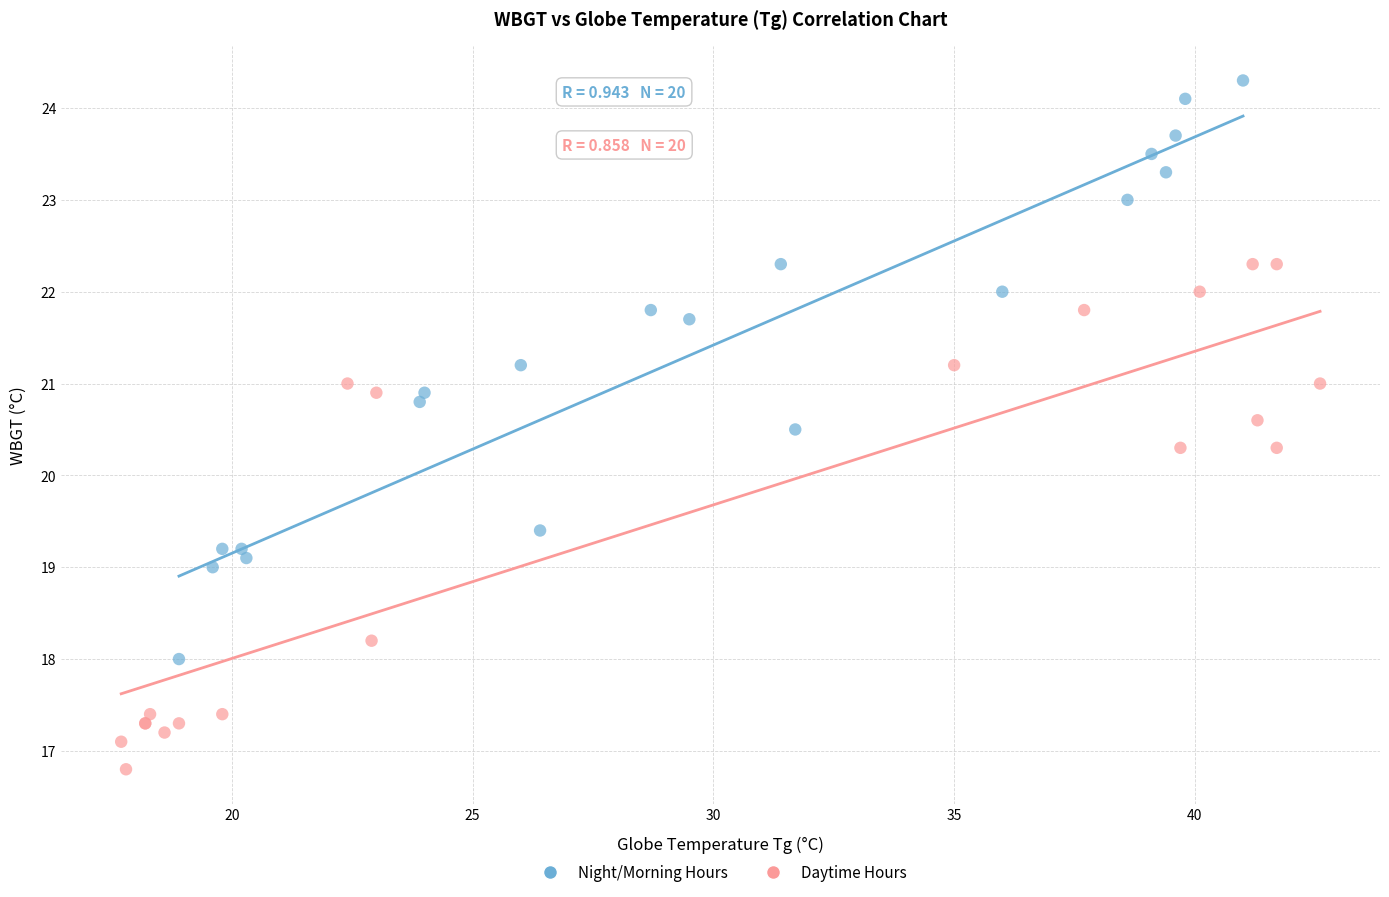

Which series contains the highest Y value?

Night/Morning Hours